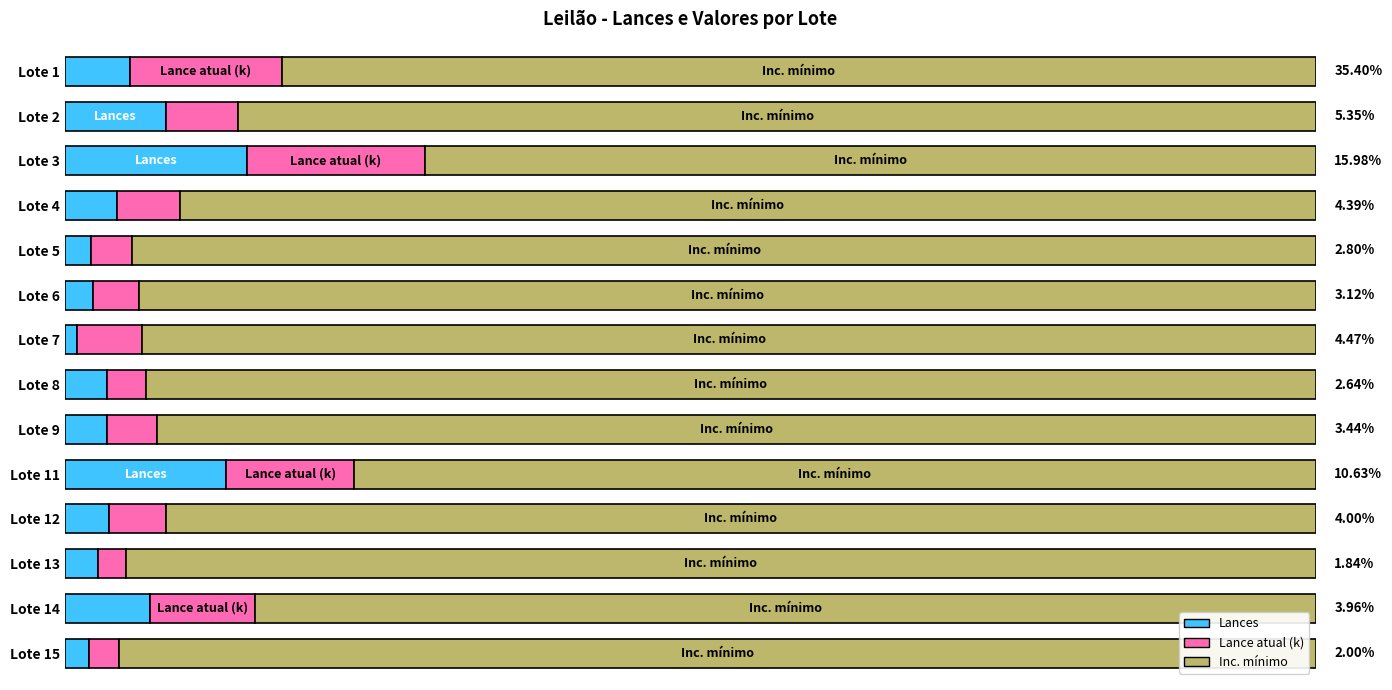

What is the highest value of the Lances series?

14.5